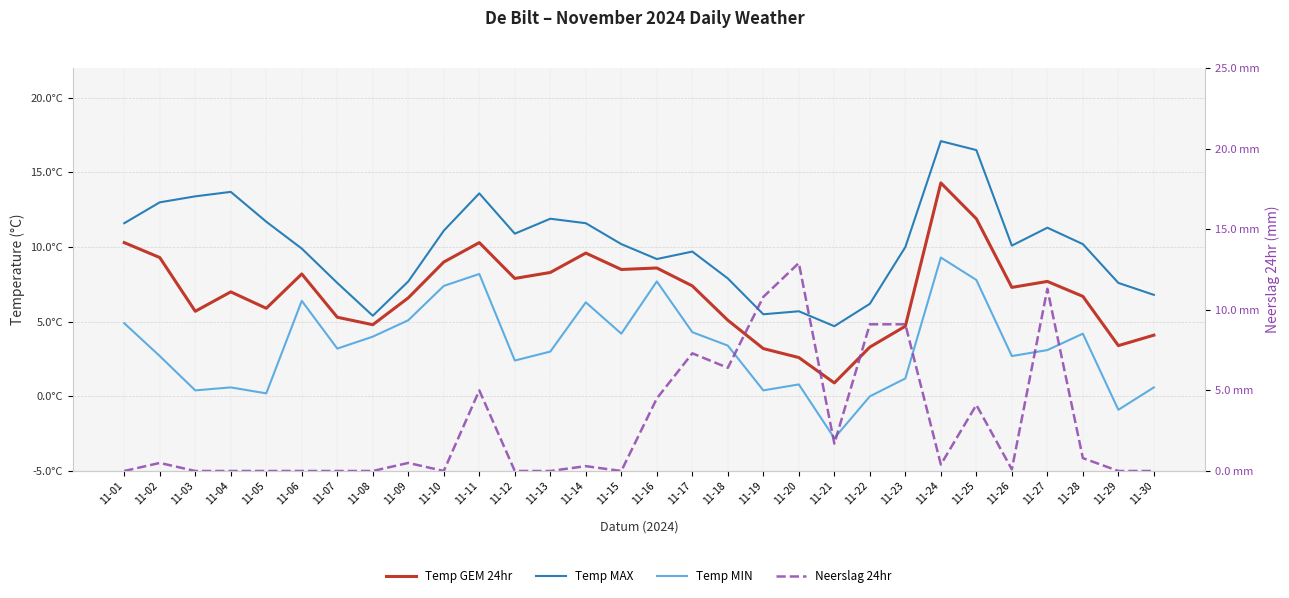

What is the smallest value displayed?

-2.8